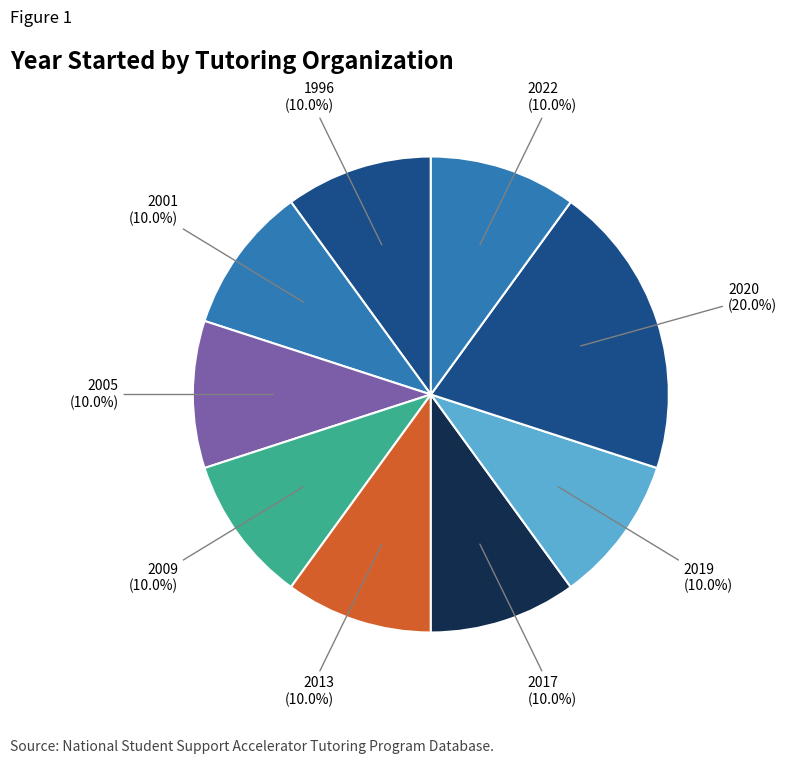

How many segments does this pie chart have?

9